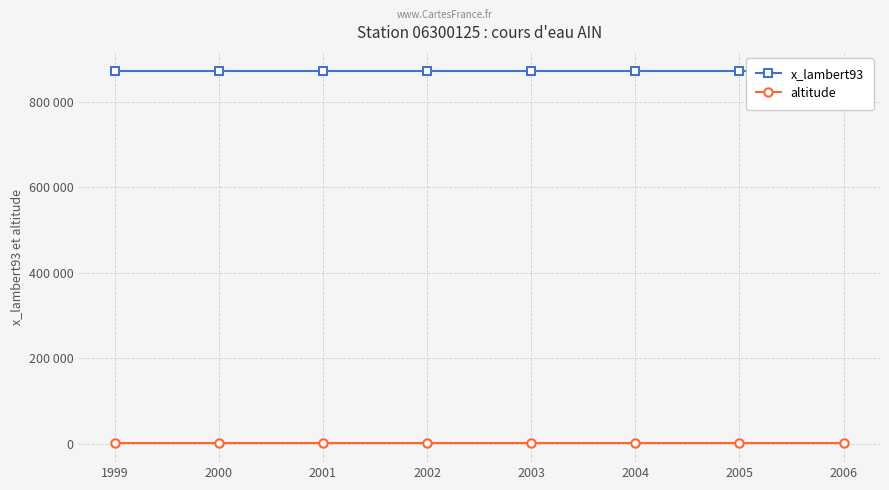

Between 2004 and 2000, which is larger?

2004